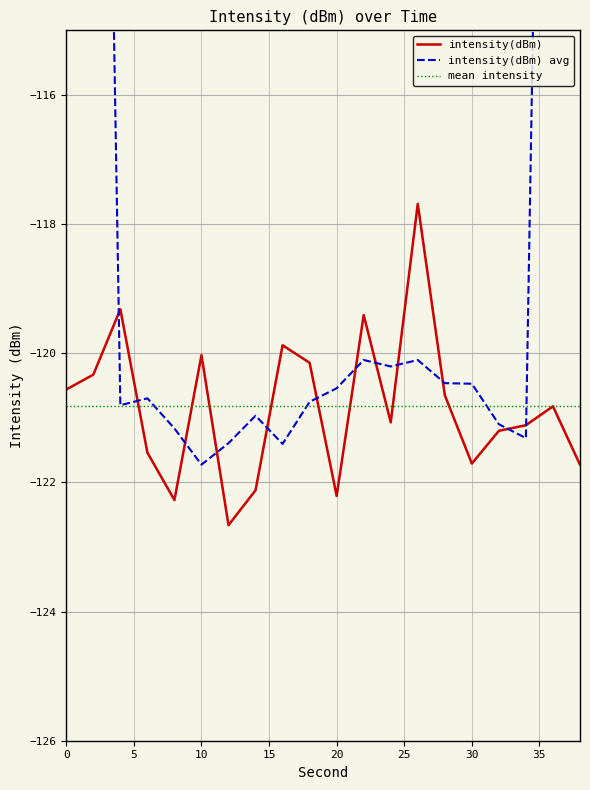

Rank the categories by value from highest to lowest.

26, 4, 22, 16, 10, 18, 2, 0, 28, 36, 24, 34, 32, 6, 30, 38, 14, 20, 8, 12